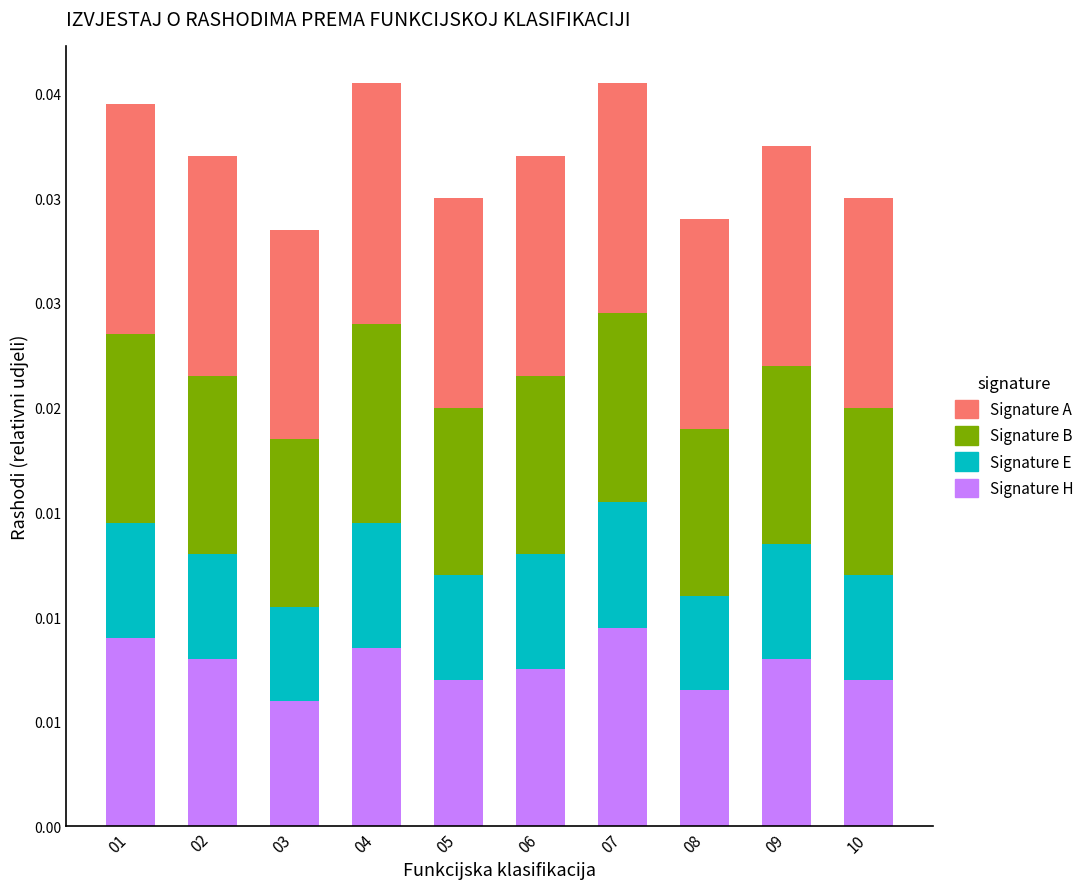

What are all the series names shown in the legend?

Signature A, Signature B, Signature E, Signature H